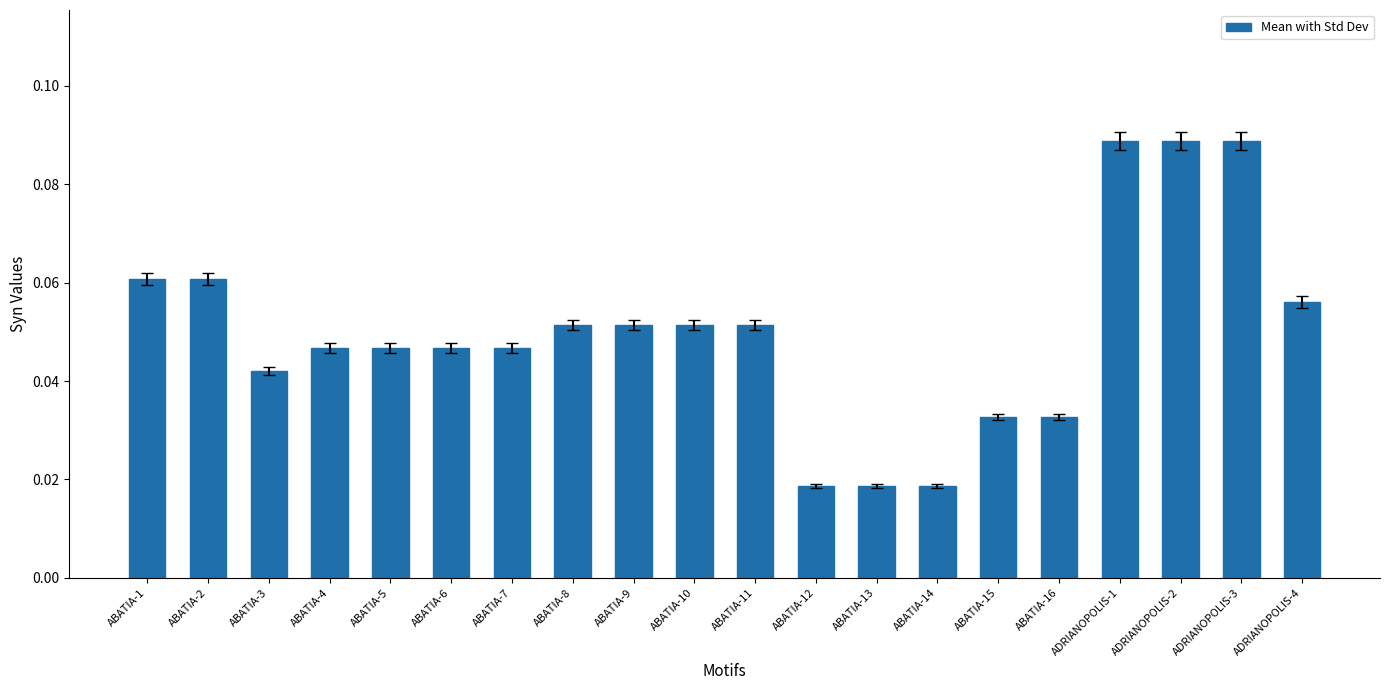

True or false: the data shows 0.2 at ADRIANOPOLIS-3.

False